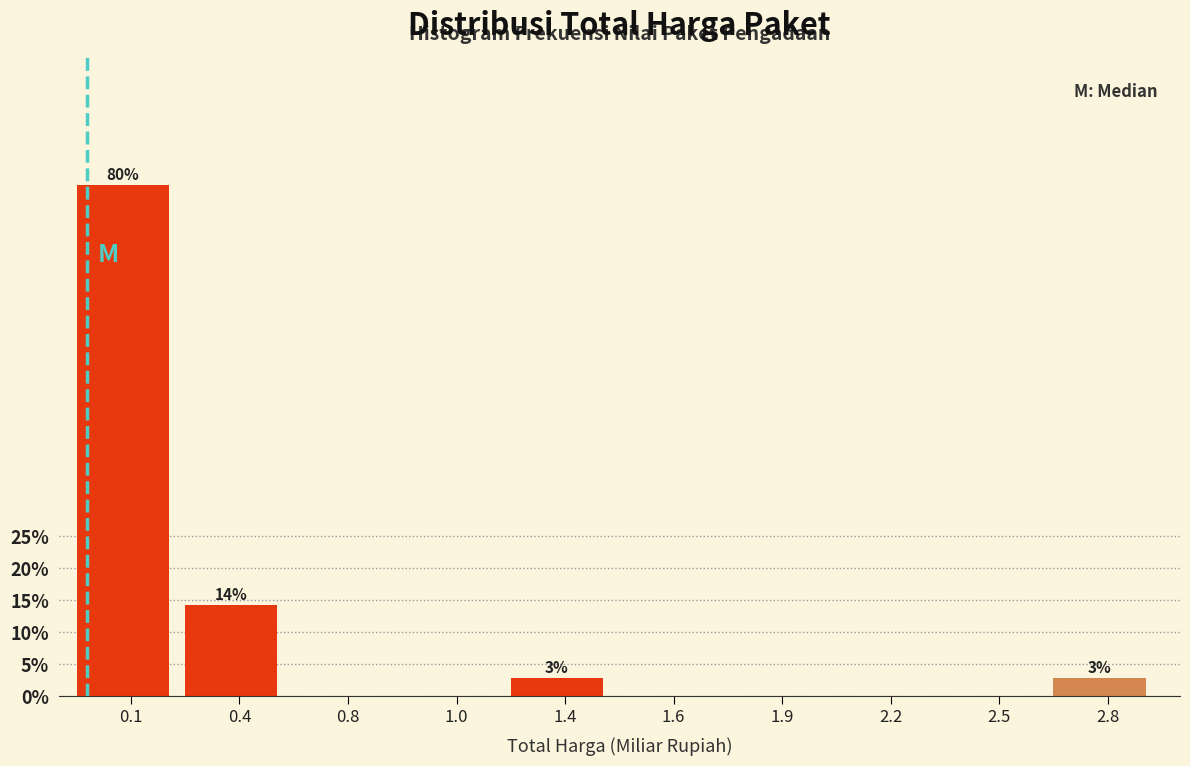

Reading right to left, list all the values displayed in this chart.

2.8=2.9	2.5=0.0	2.2=0.0	1.9=0.0	1.6=0.0	1.4=2.9	1.0=0.0	0.8=0.0	0.4=14.3	0.1=80.0